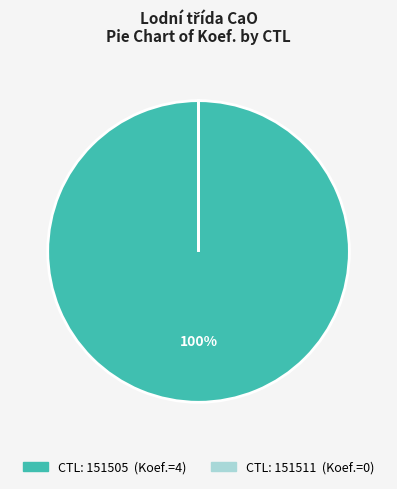

Is there any slice that represents more than half of the pie?

Yes